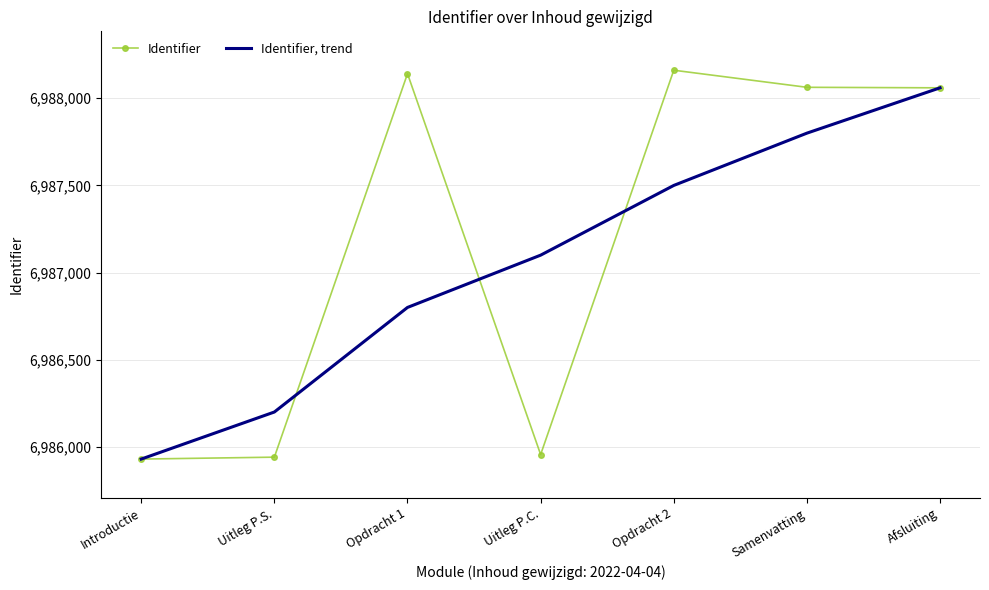

What is the minimum value shown in the chart?

6985930